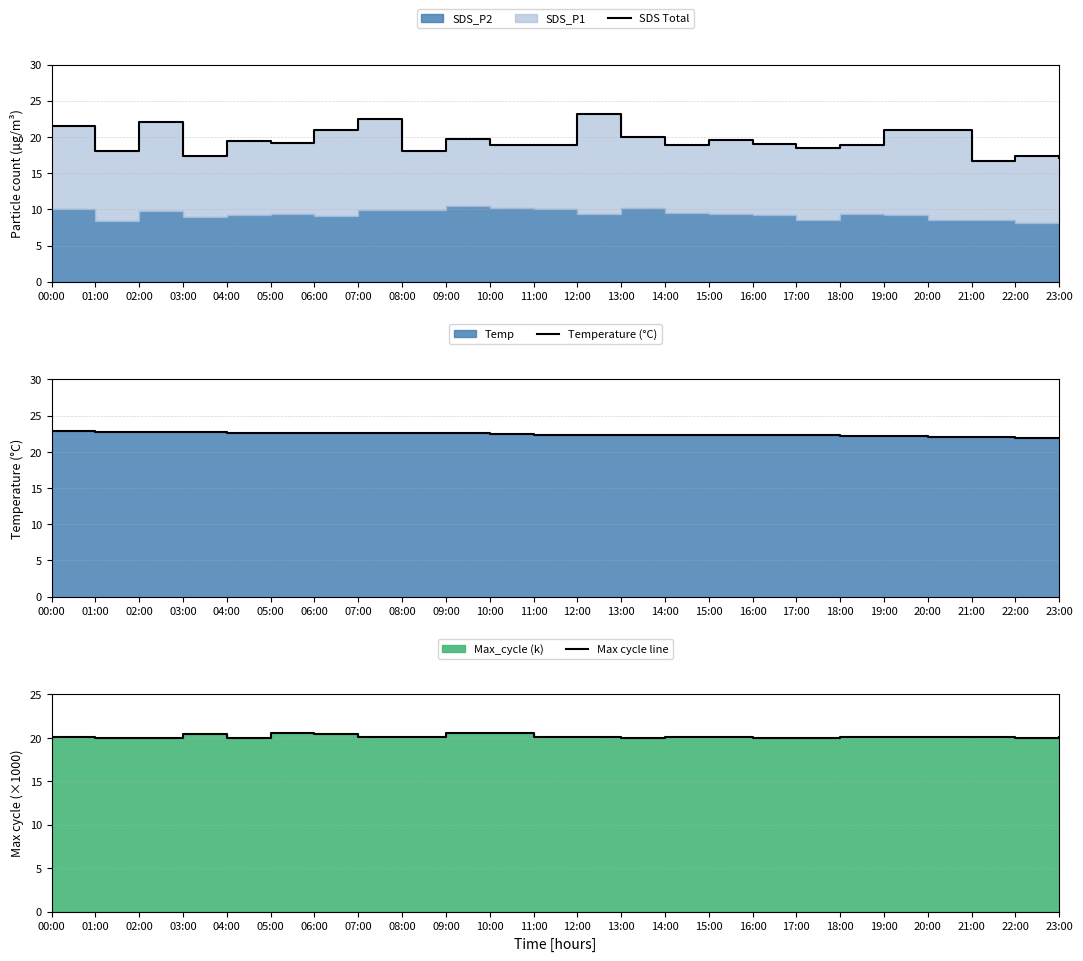

What is the total value across all series at 18:00?

61.3